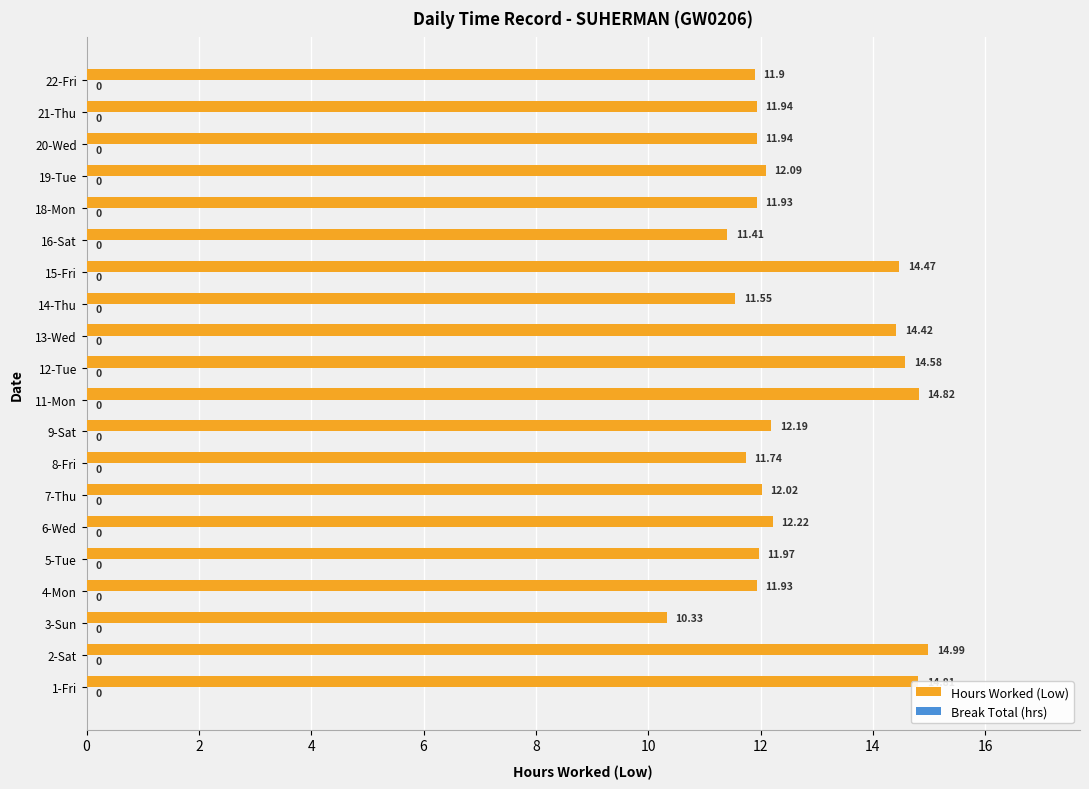

Which label corresponds to the largest value in the chart?

2-Sat